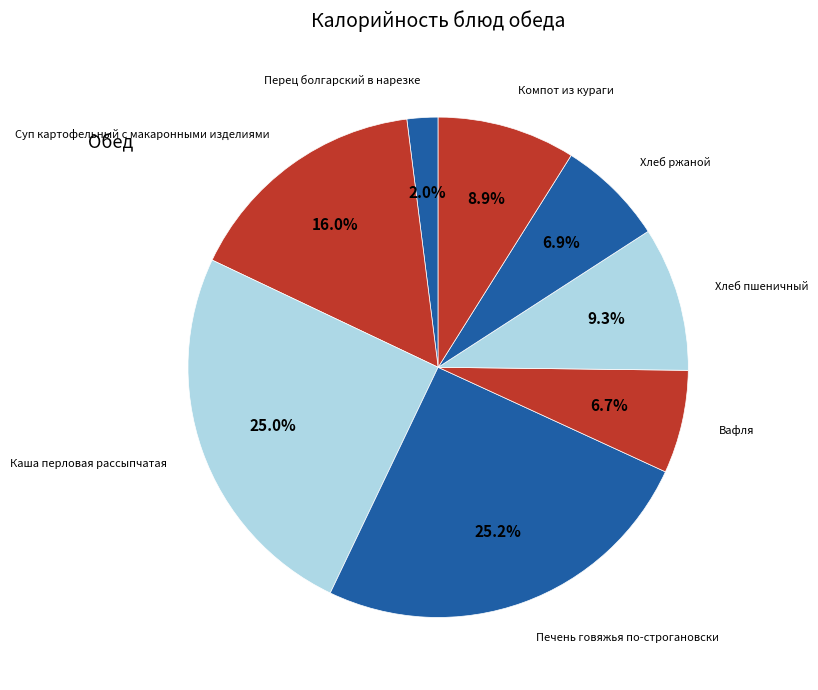

What is the smallest slice in the pie chart?

Перец болгарский в нарезке